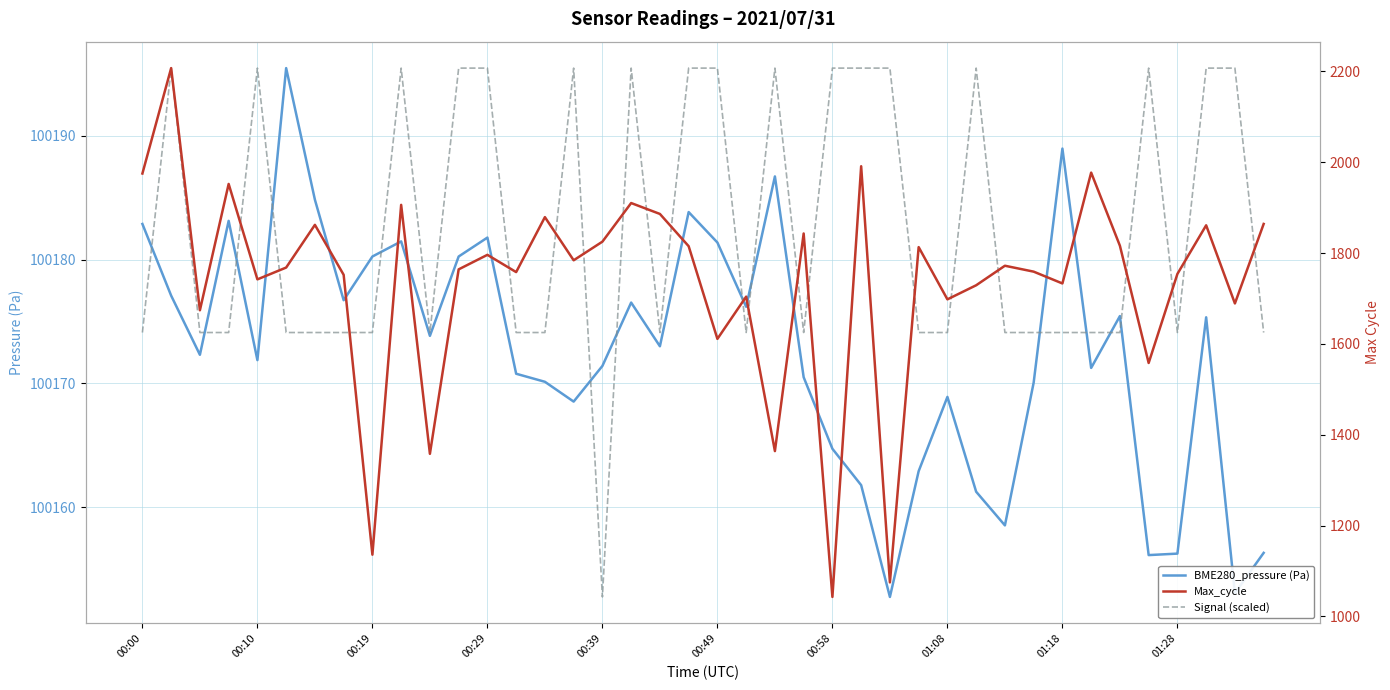

True or false: BME280_pressure (Pa) has a value of 163969.9 at 00:58.

False